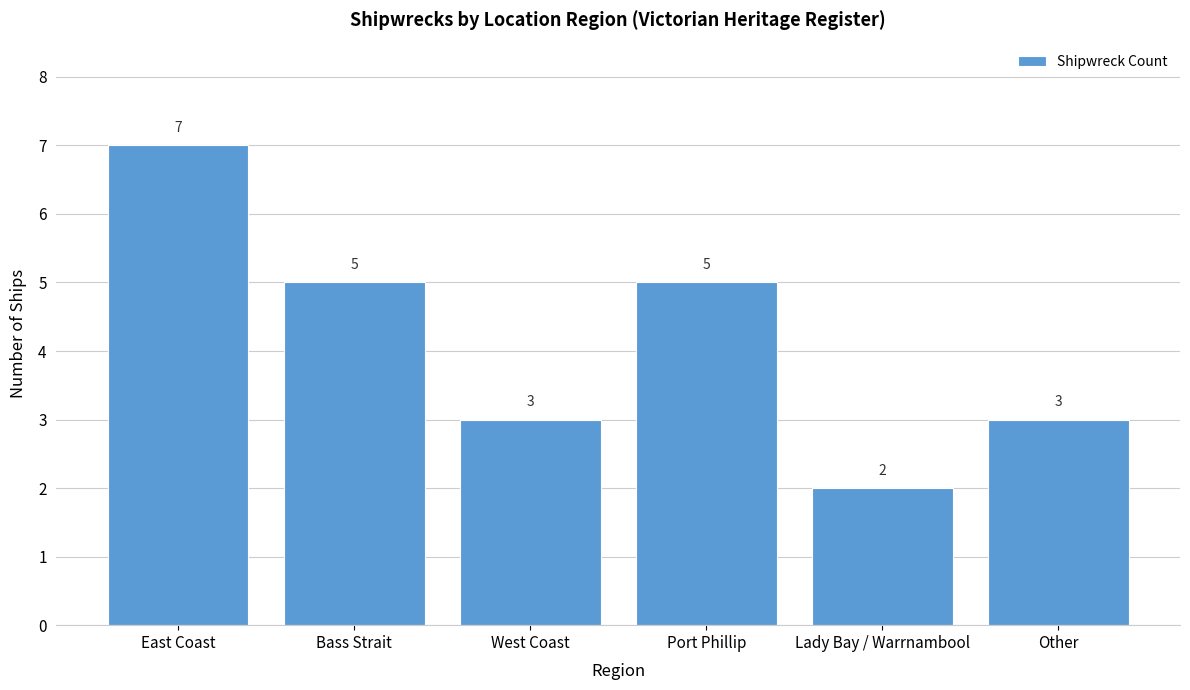

What is the smallest value displayed?

2